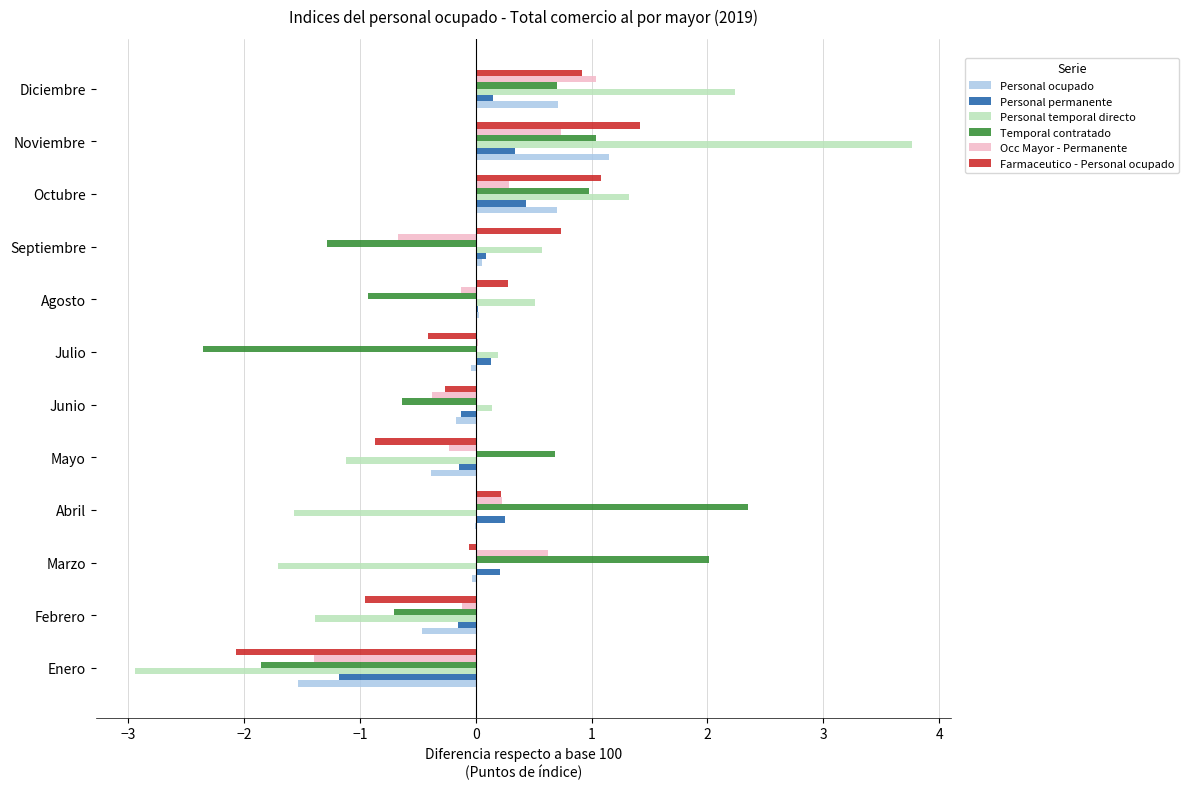

What value does the Temporal contratado series have at Octubre?

1.0